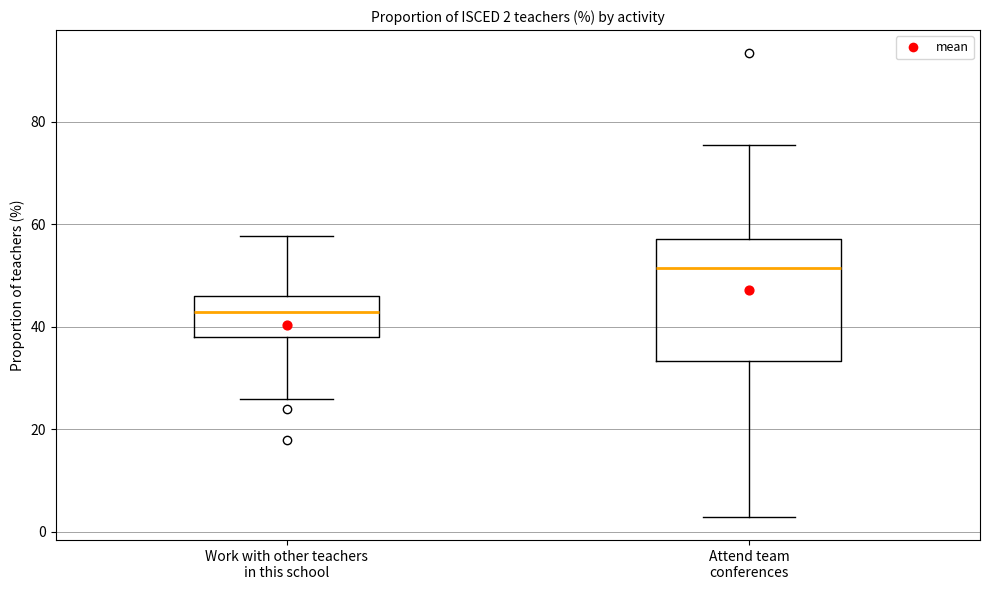

Which box's median line is the lowest?

Work with other teachers in this school